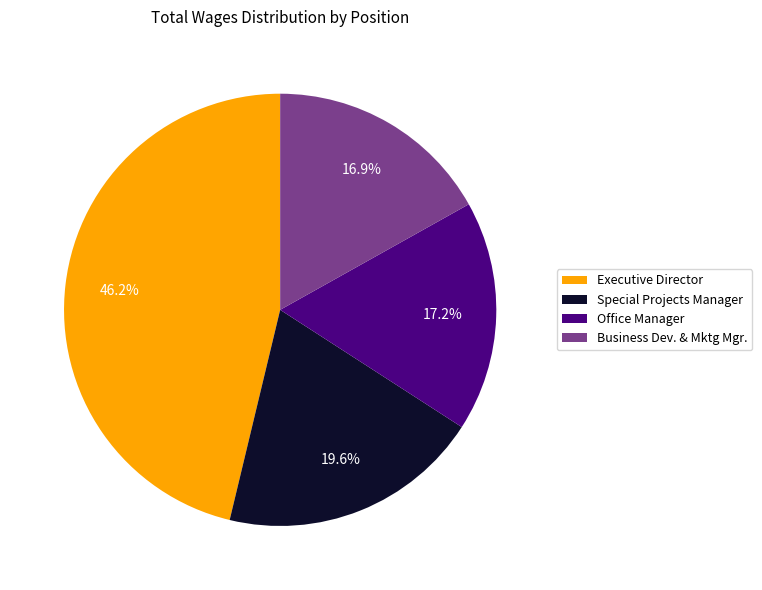

Is the sum of Office Manager and Business Dev. & Mktg Mgr. greater than half?

No